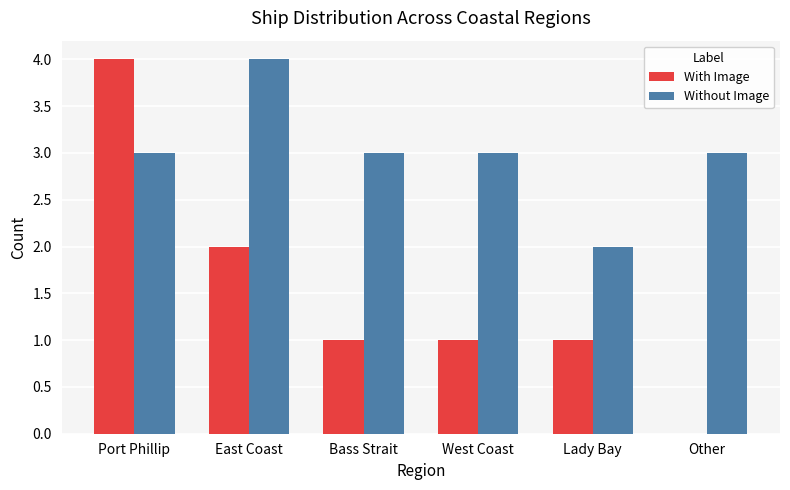

What is the sum of the Without Image values at East Coast and Lady Bay?

6